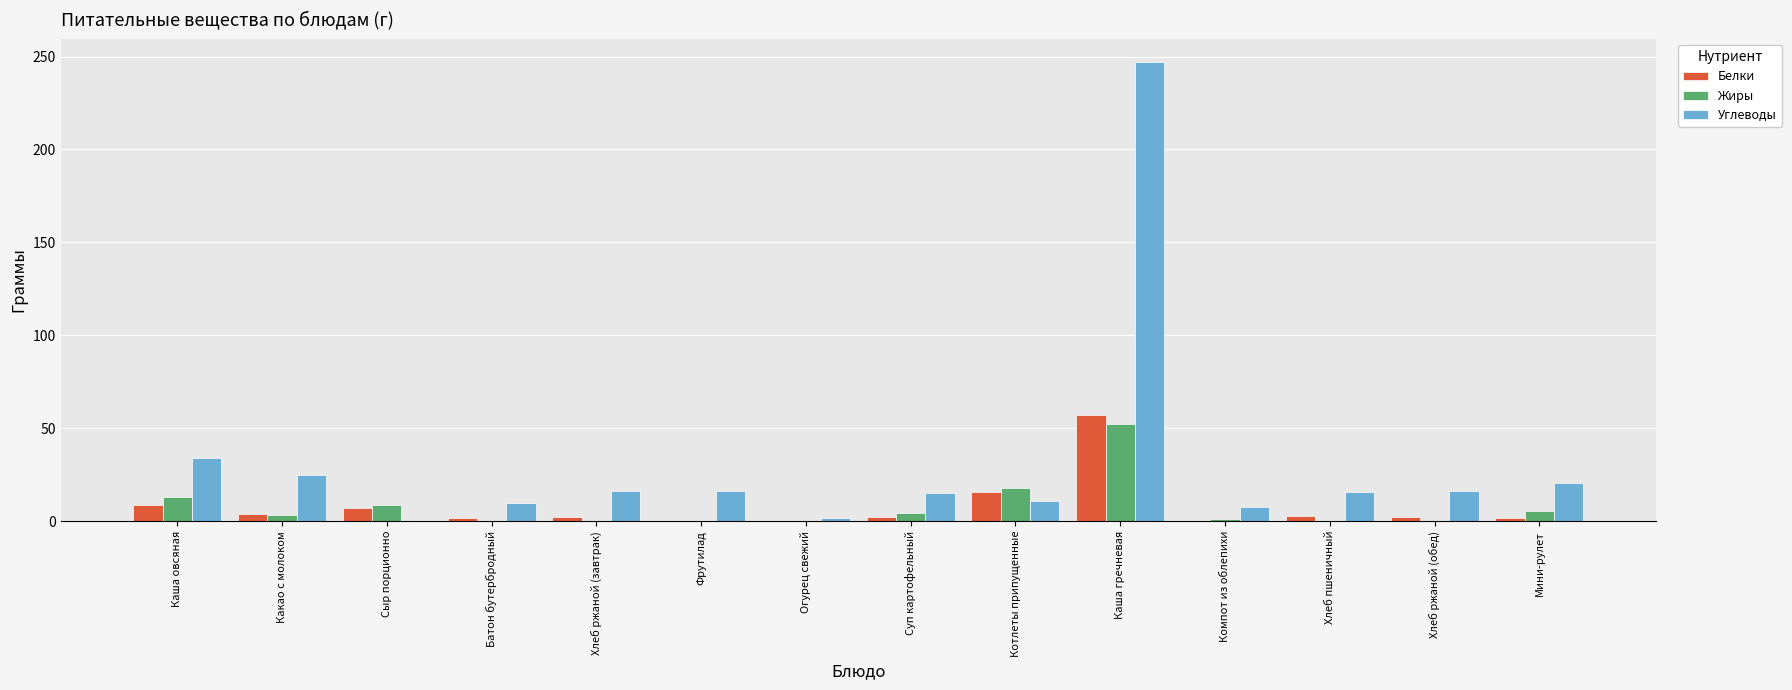

What is the sum of all Жиры values?

108.3